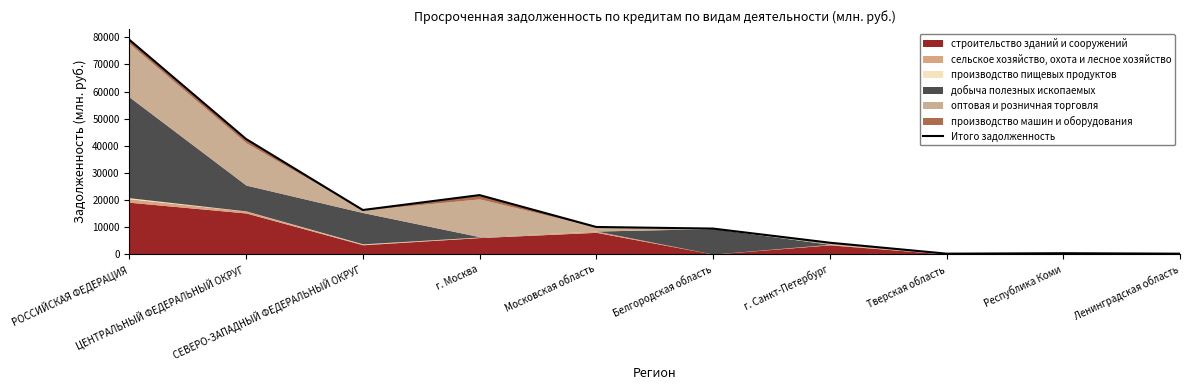

What is the sum of the values at ЦЕНТРАЛЬНЫЙ ФЕДЕРАЛЬНЫЙ ОКРУГ and Республика Коми?

42808